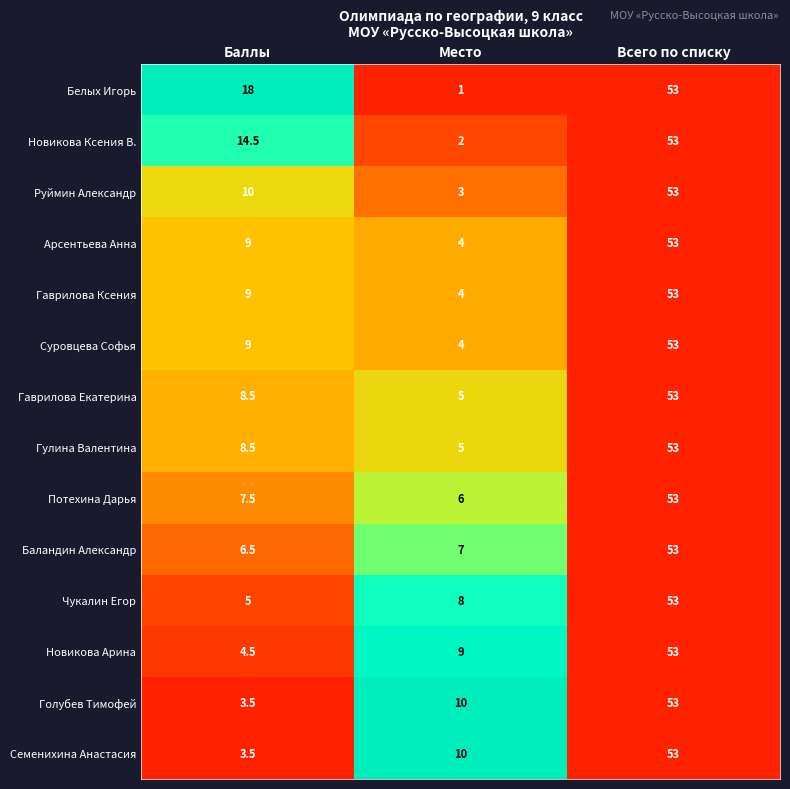

What is the spread (max minus min) of values at Место?

9.0